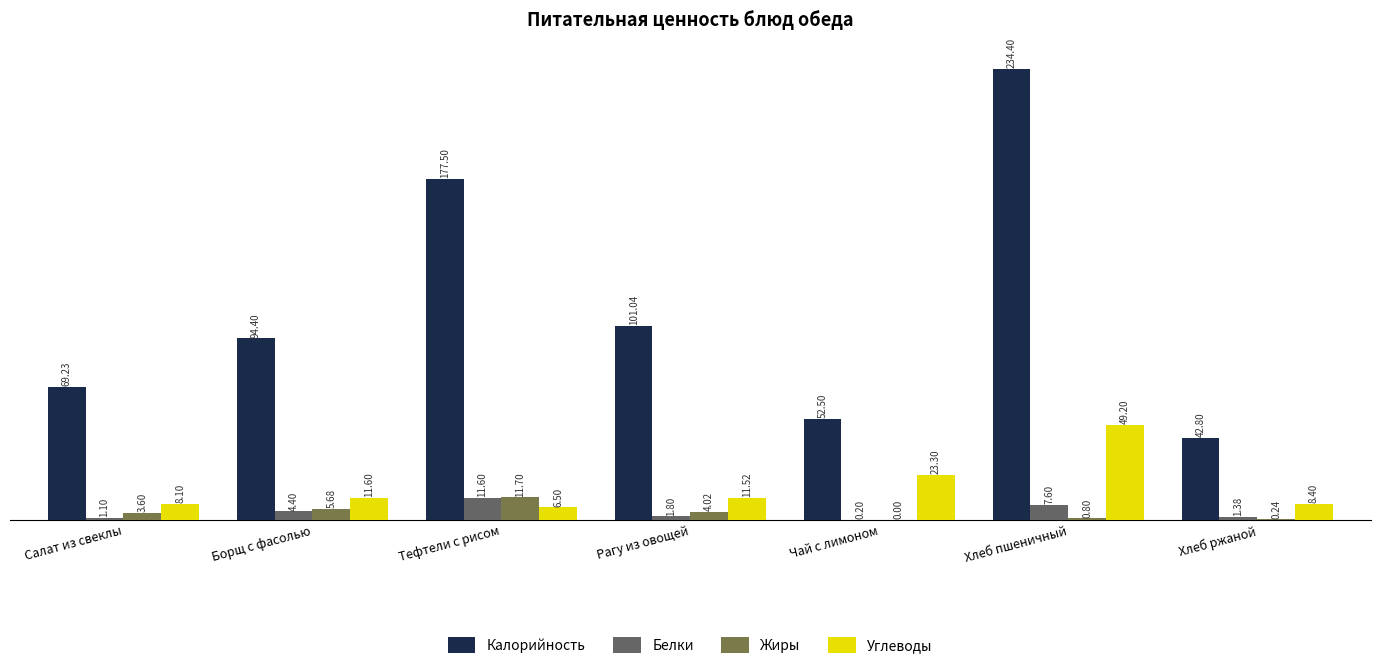

What is the value of the Углеводы bar at the 4th from the left?

11.5